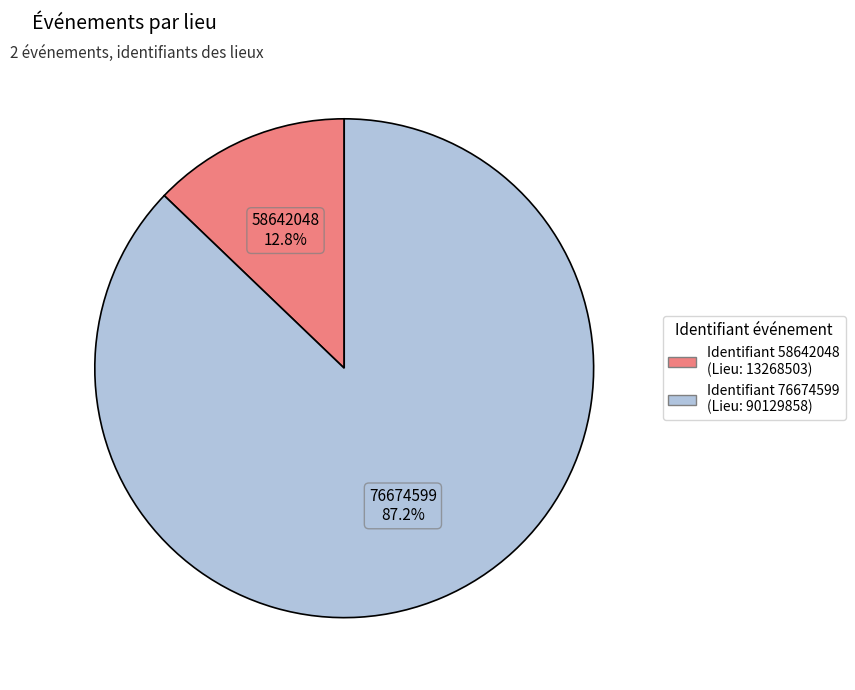

Is there any slice that represents more than half of the pie?

Yes